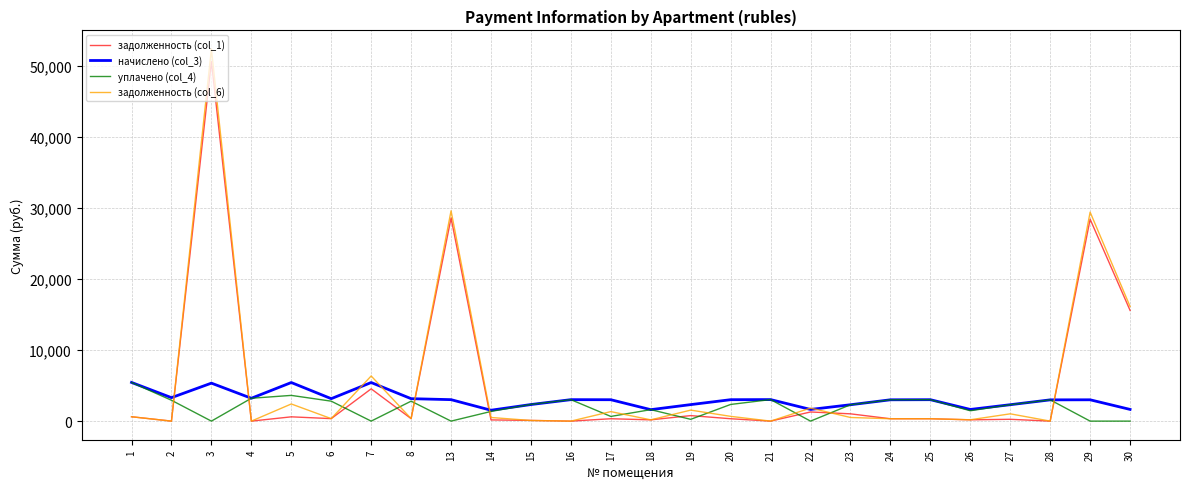

What is the sum of the уплачено (col_4) values at 19 and 30?

251.7